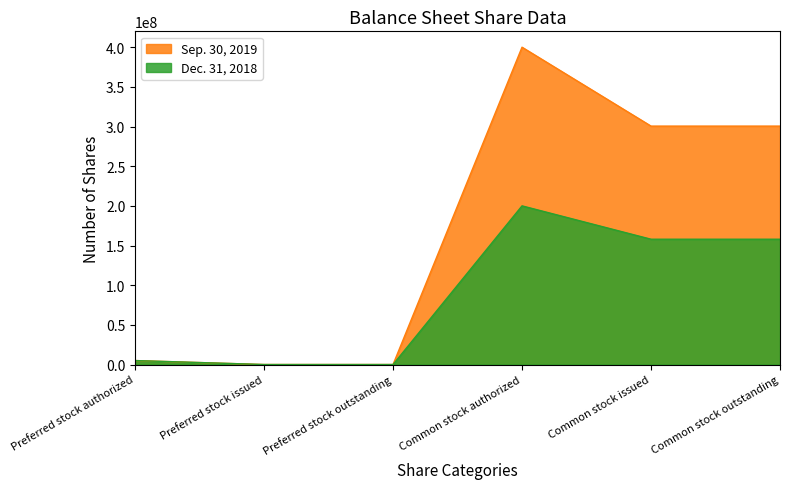

List the labels in order of Dec. 31, 2018 value, smallest first.

Preferred stock issued, Preferred stock outstanding, Preferred stock authorized, Common stock issued, Common stock outstanding, Common stock authorized